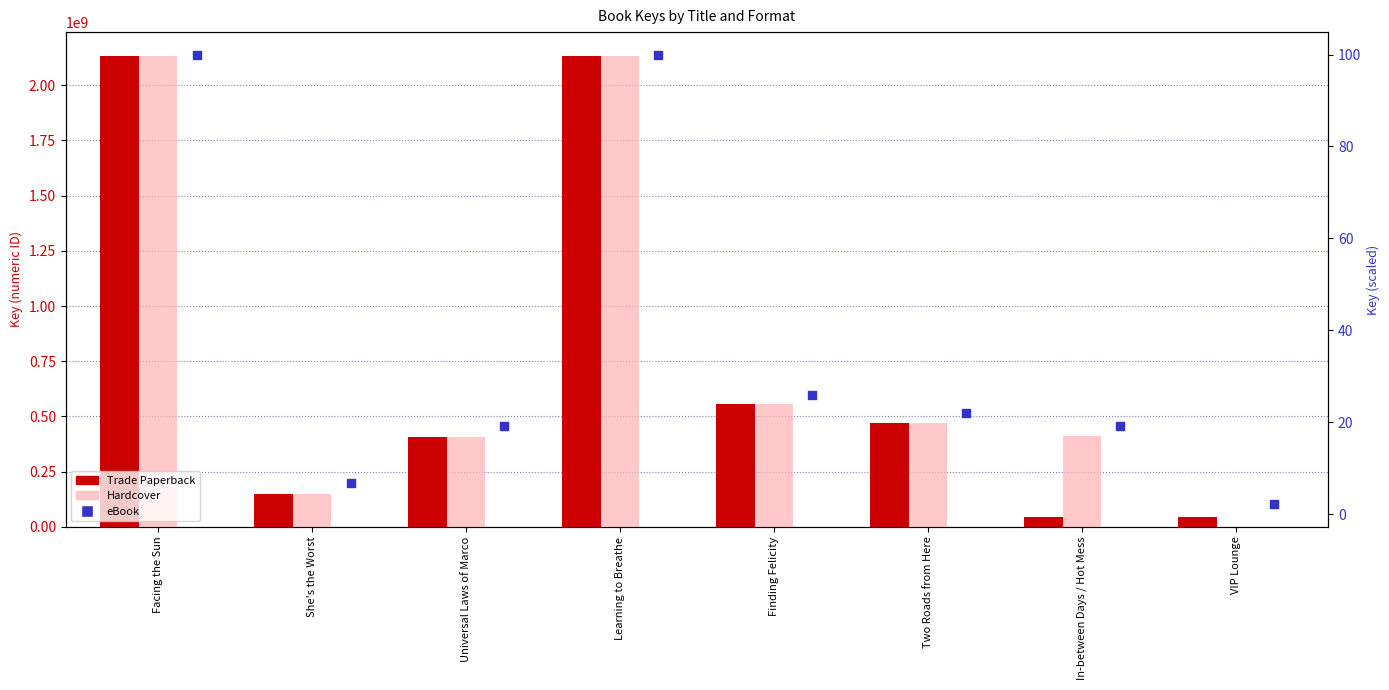

Which series has the largest Y range (max minus min)?

Hardcover